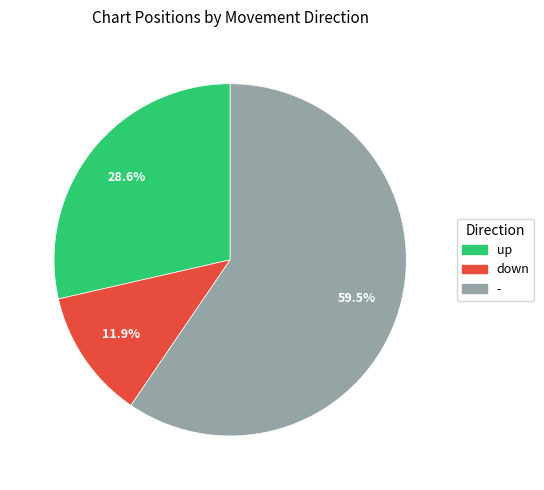

Count the number of slices in the pie.

3